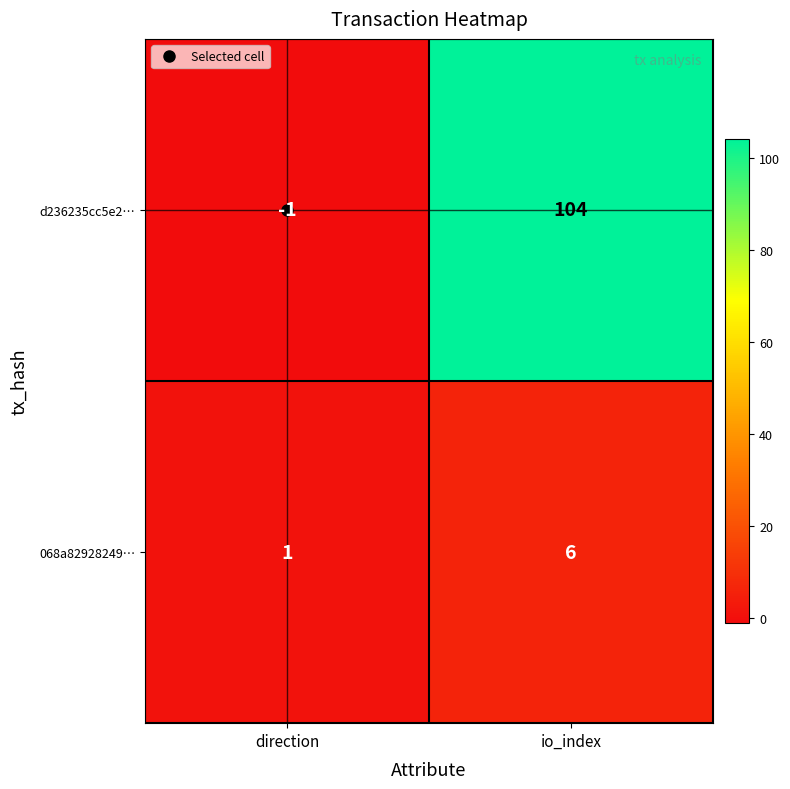

The 068a82928249… series shows 6 at io_index. True or false?

True